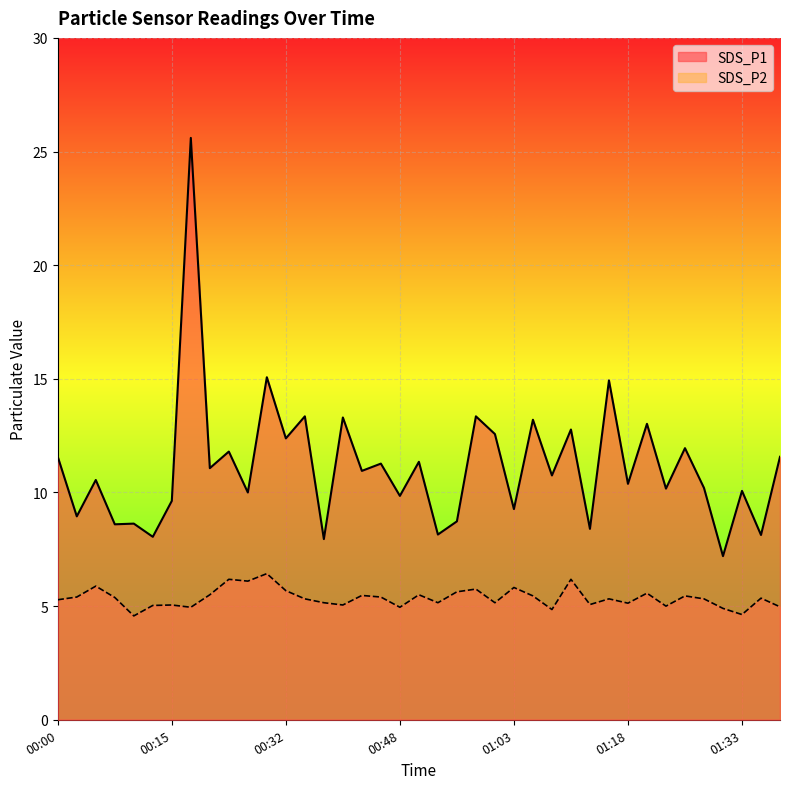

Which series has the largest total across all categories?

SDS_P1